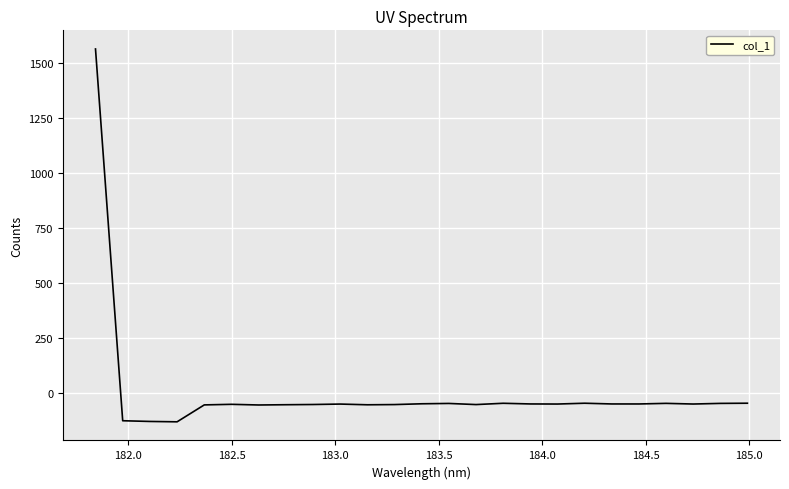

What is the maximum value shown in the chart?

1561.8